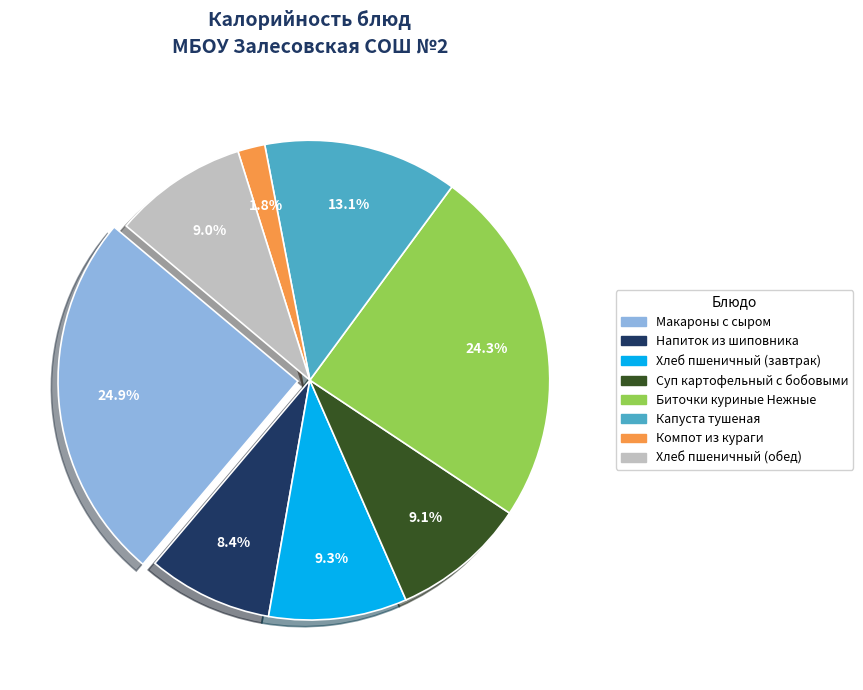

How many slices are in this pie chart?

8